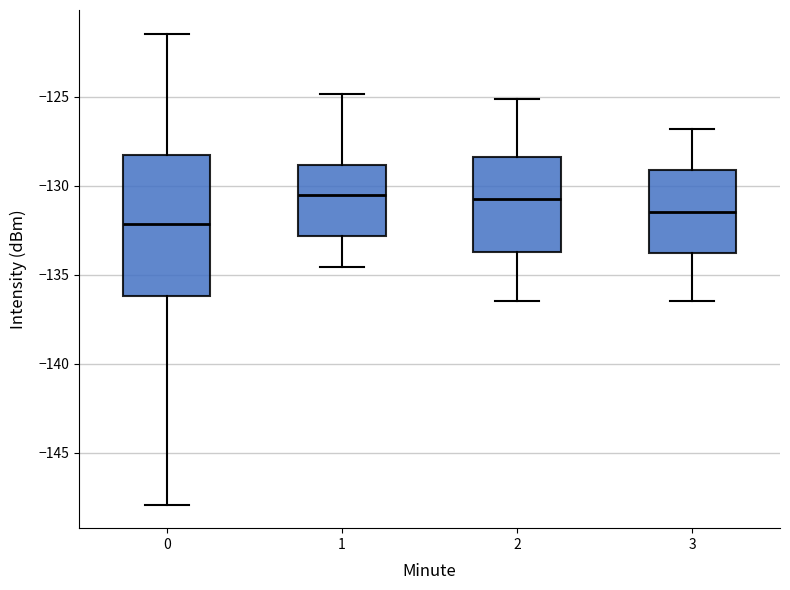

Reading left to right, transcribe this box plot: for each box, give where its median line is, the range the box spans, and where its two whiskers end, as read against the y-axis. The values are not printed on the chart, so give them approximately, as read against the axis.

0: median -132.0, box -136.0 to -128.5, whiskers -148.0 to -121.5
1: median -130.5, box -133.0 to -129.0, whiskers -134.5 to -125.0
2: median -130.5, box -133.5 to -128.5, whiskers -136.5 to -125.0
3: median -131.5, box -134.0 to -129.0, whiskers -136.5 to -127.0